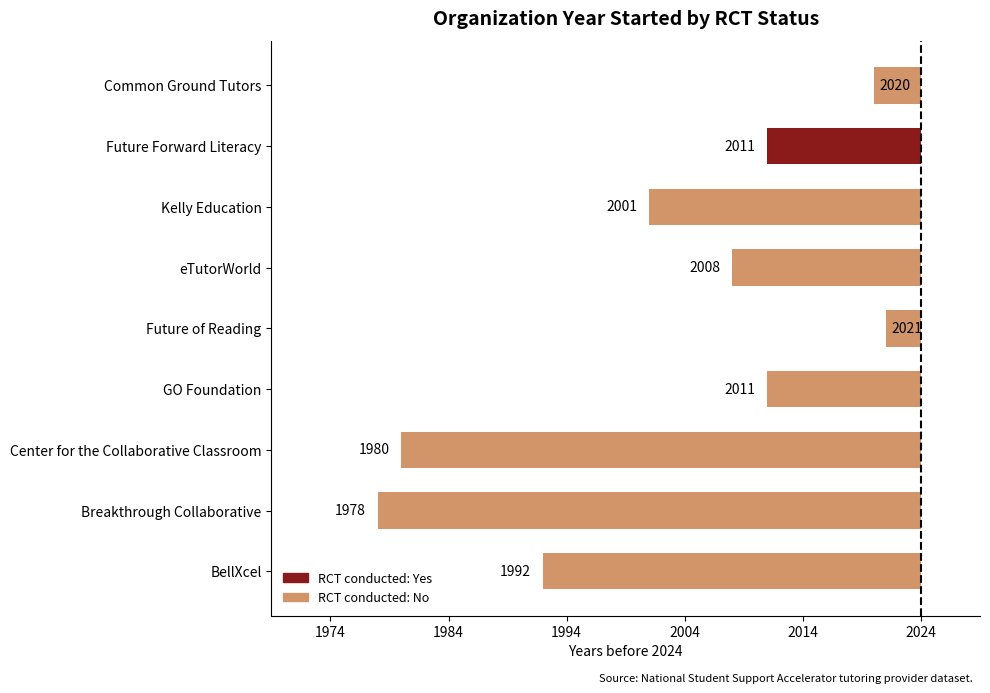

Between GO Foundation and Common Ground Tutors, which is larger?

Common Ground Tutors